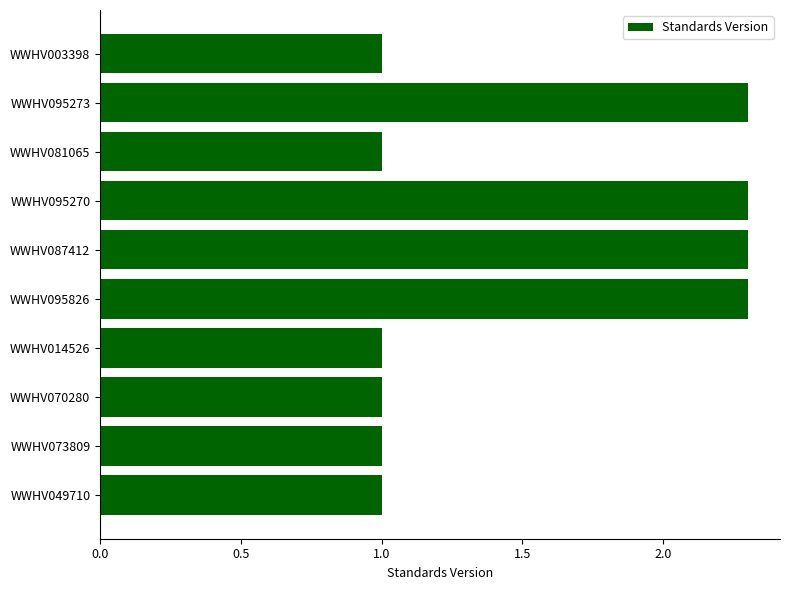

What is the ratio of the value at WWHV049710 to the value at WWHV095270?

0.4